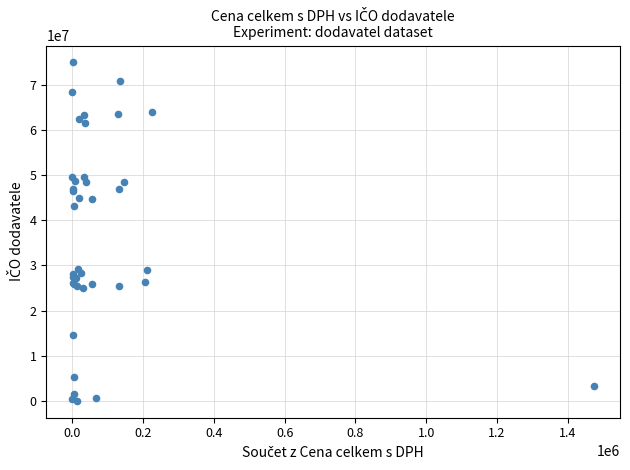

What Y value in the scatter plot is closest to 37504135?

43227791